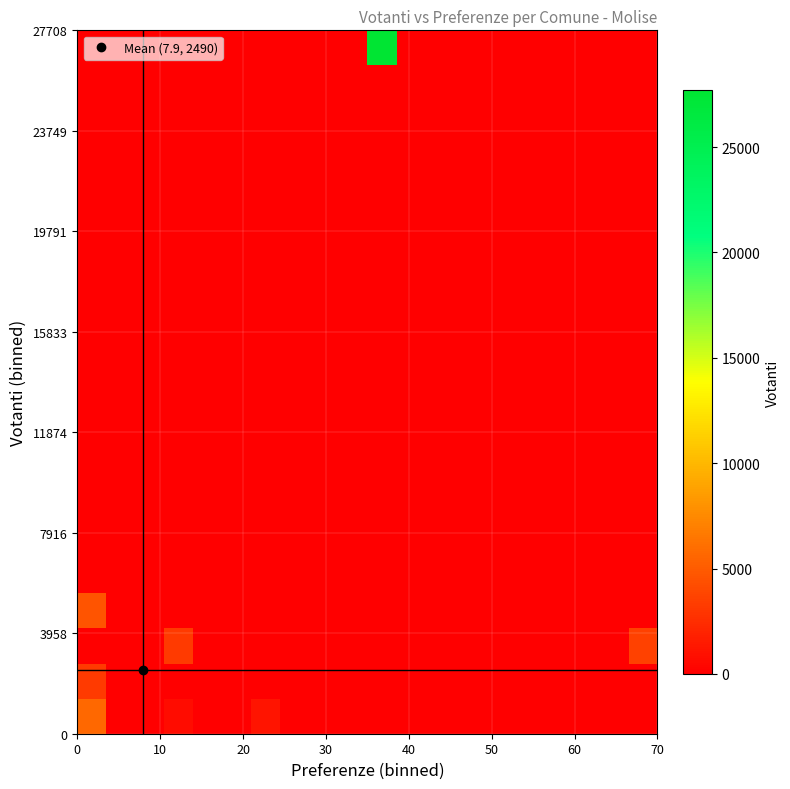

At how many categories does at least one series exceed 24925?

1